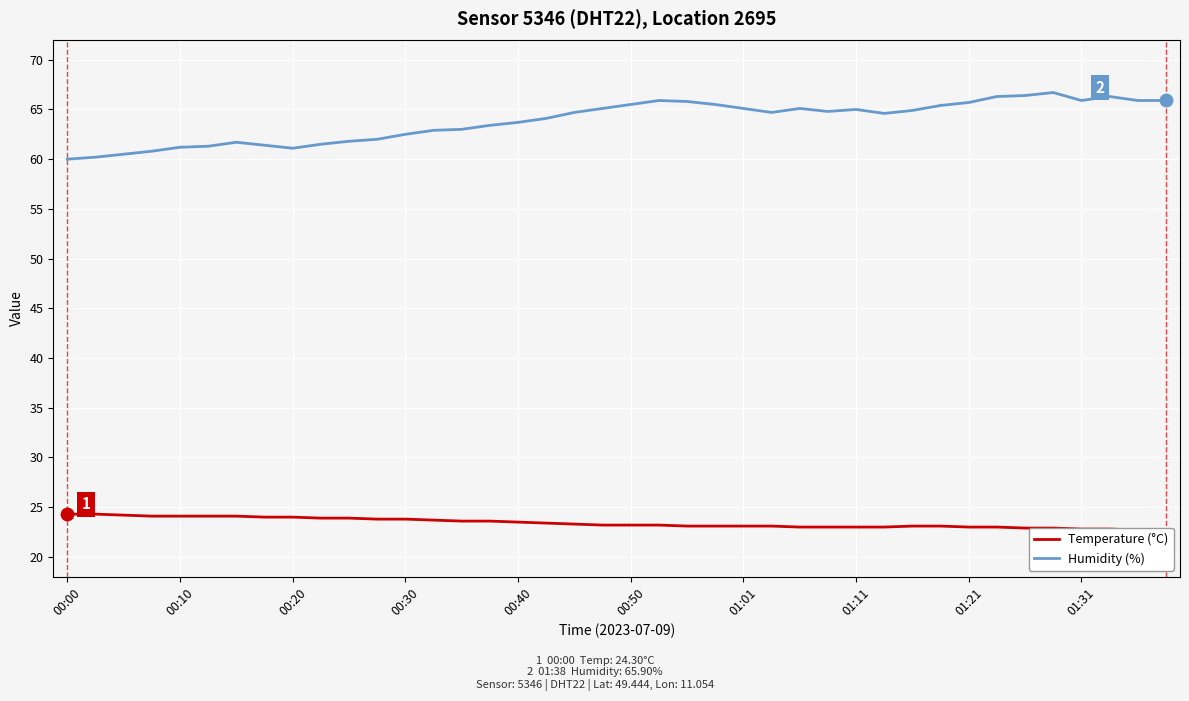

At how many categories does at least one series exceed 55?

40